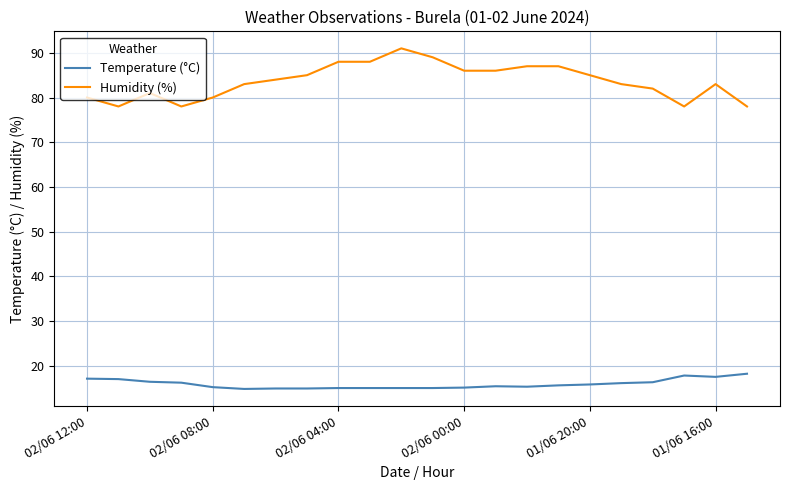

List the series in order of their peak value, lowest first.

Temperature (°C), Humidity (%)